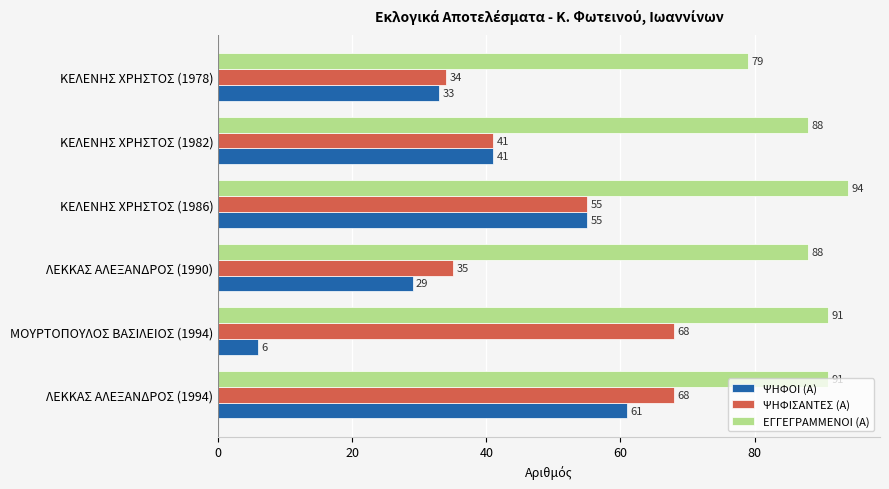

What is the greatest value displayed?

94